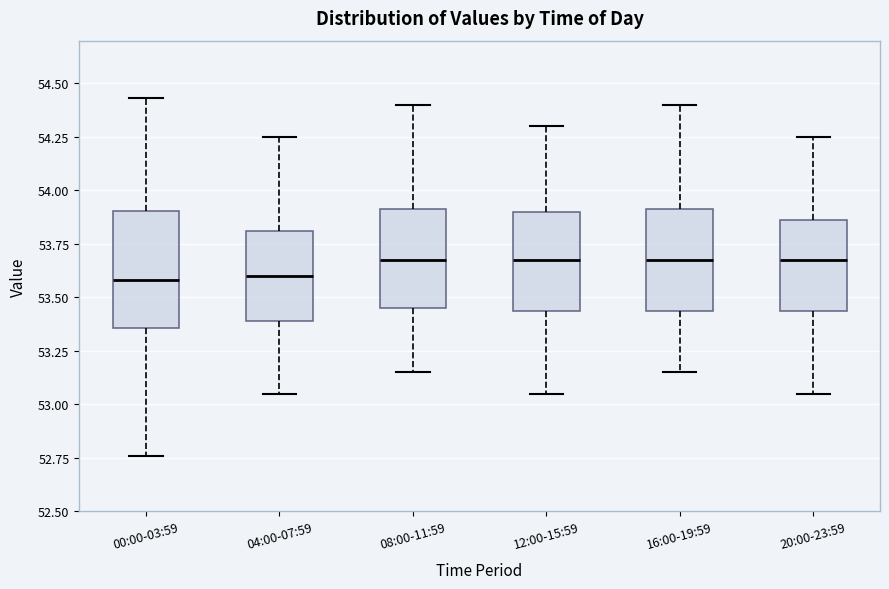

Reading left to right, read every box against the y-axis: the position of its median line, the range the box covers, and the ends of its whiskers. The values are not printed on the chart, so give them approximately, as read against the axis.

00:00-03:59: median 53.60, box 53.35 to 53.90, whiskers 52.75 to 54.45
04:00-07:59: median 53.60, box 53.40 to 53.80, whiskers 53.05 to 54.25
08:00-11:59: median 53.70, box 53.45 to 53.90, whiskers 53.15 to 54.40
12:00-15:59: median 53.70, box 53.45 to 53.90, whiskers 53.05 to 54.30
16:00-19:59: median 53.70, box 53.45 to 53.90, whiskers 53.15 to 54.40
20:00-23:59: median 53.70, box 53.45 to 53.85, whiskers 53.05 to 54.25